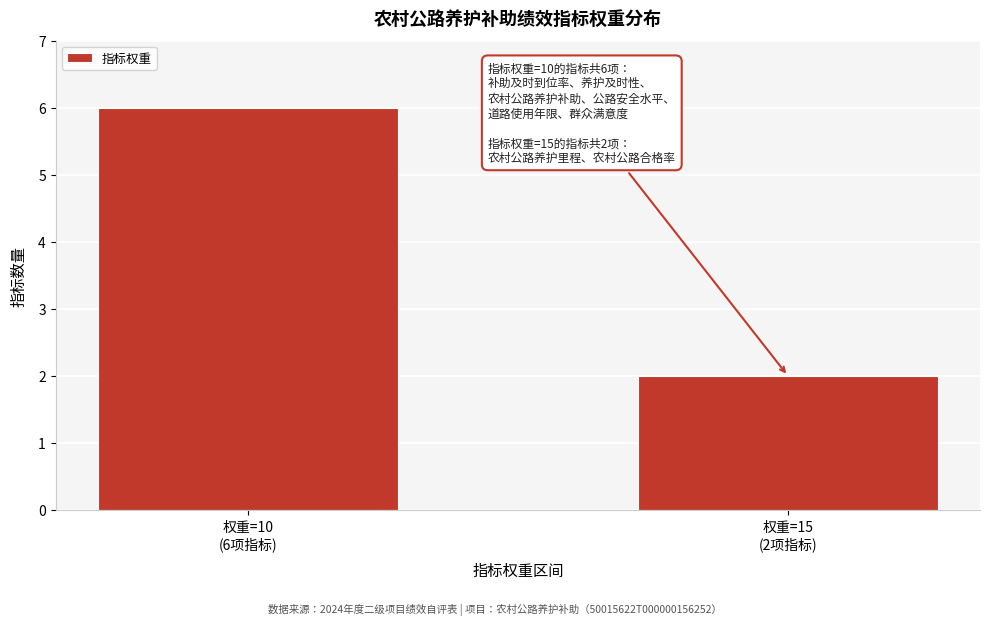

Reading left to right, transcribe all the data shown in this chart.

6	2